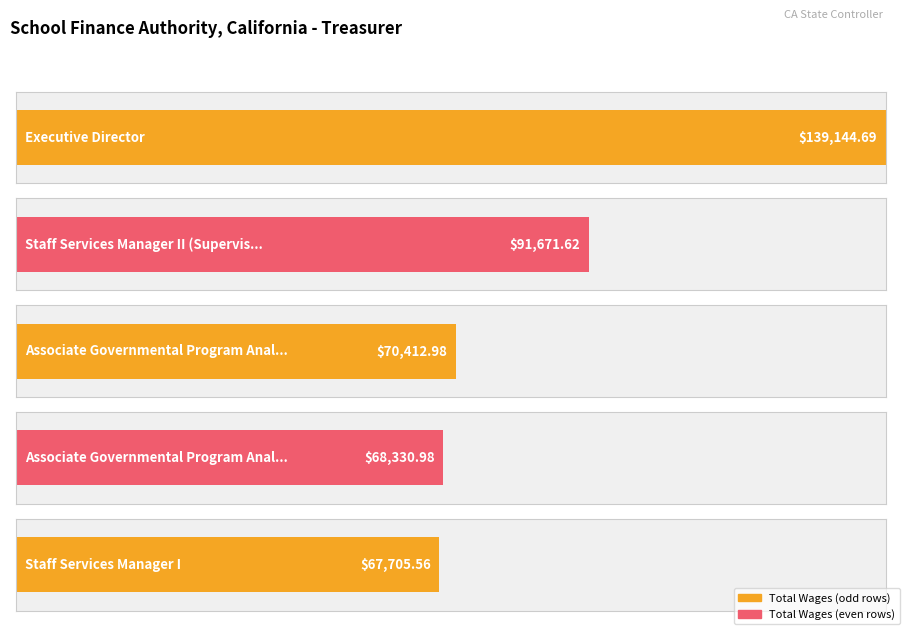

Is it true that the value at 10. is 17837.2?

False